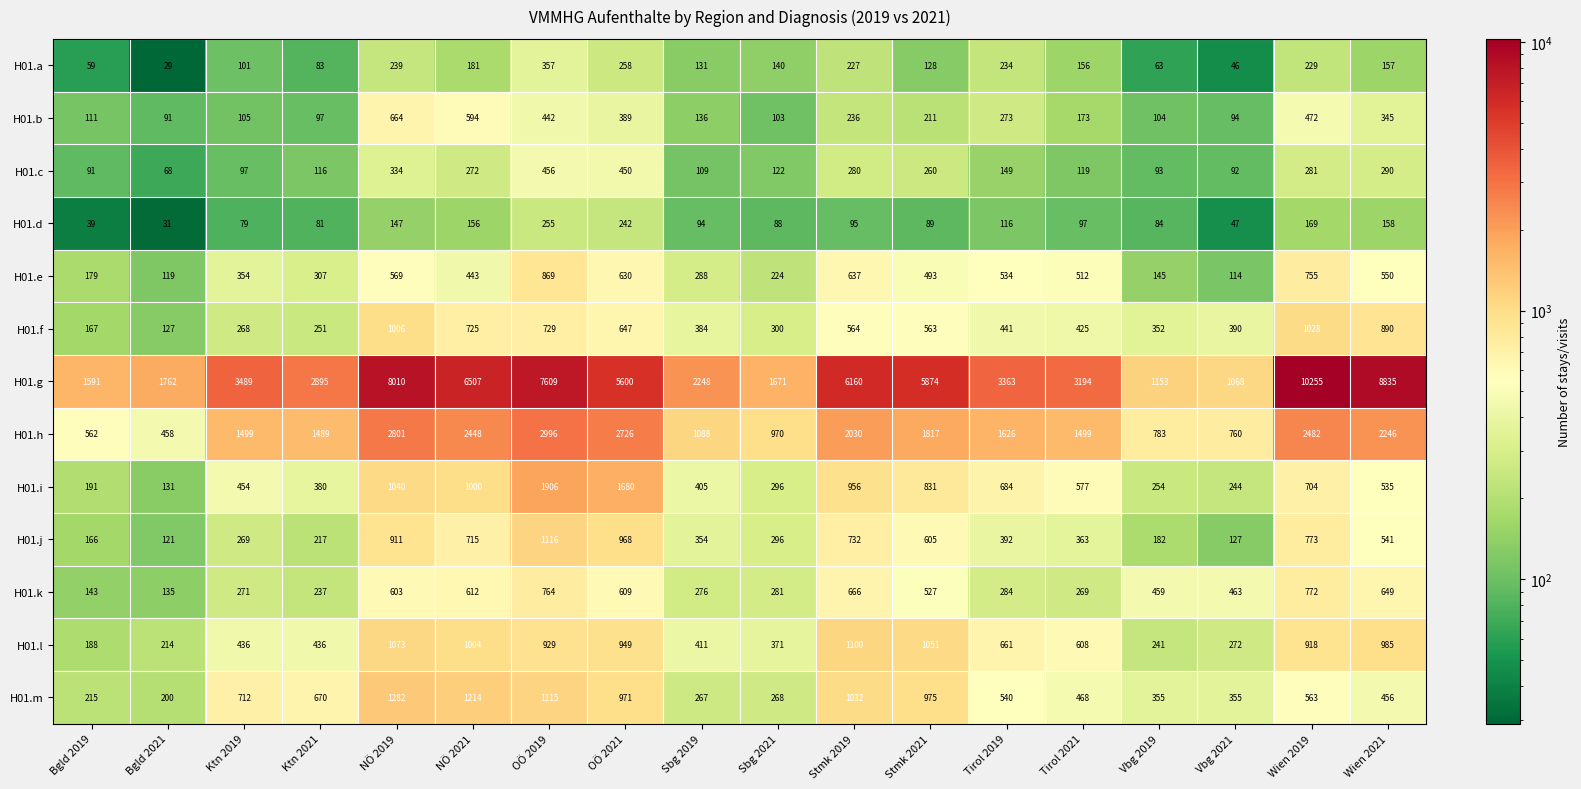

At how many categories does at least one series exceed 4766?

8